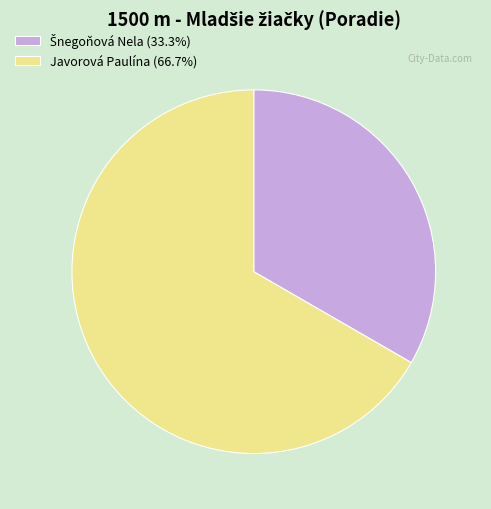

Is there a majority slice in this chart?

Yes